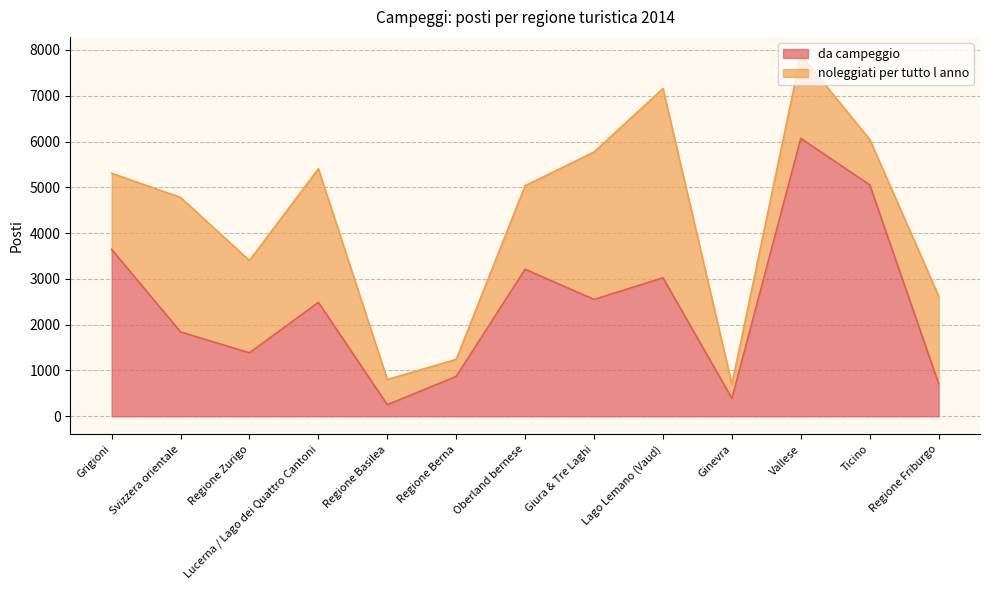

What is the change in value from Regione Berna to Vallese?

+5198.0